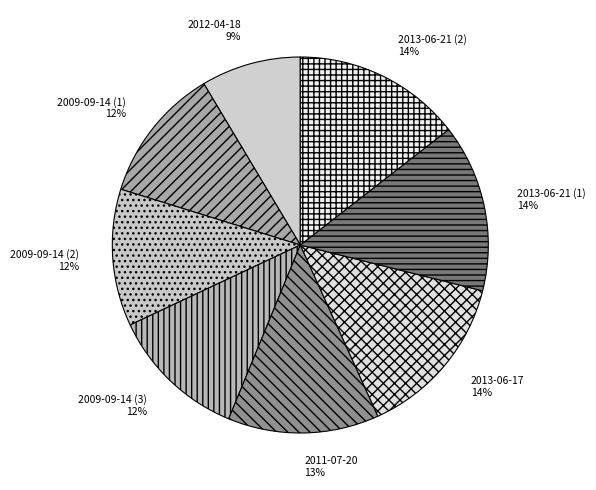

To the nearest percent, what is the combined percentage of 2013-06-21 (1) and 2009-09-14 (2)?

26%